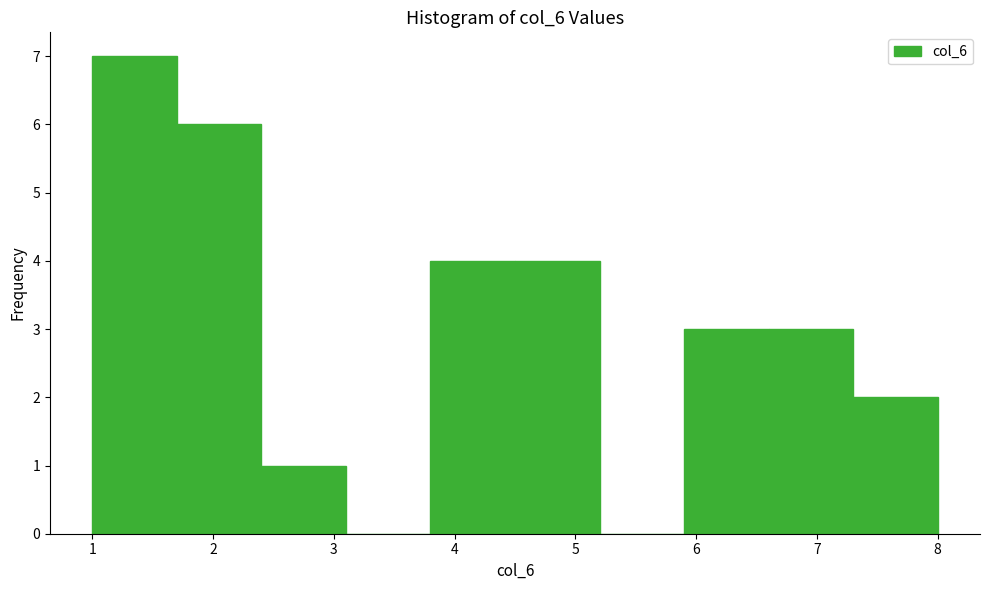

Reading left to right, list every bar in this chart as the range it spans on the x-axis followed by its height. The values are not printed on the chart, so give them approximately, as read against the axis.

1.0 to 1.7: 7
1.7 to 2.4: 6
2.4 to 3.1: 1
3.1 to 3.8: 0
3.8 to 4.5: 4
4.5 to 5.2: 4
5.2 to 5.9: 0
5.9 to 6.6: 3
6.6 to 7.3: 3
7.3 to 8.0: 2